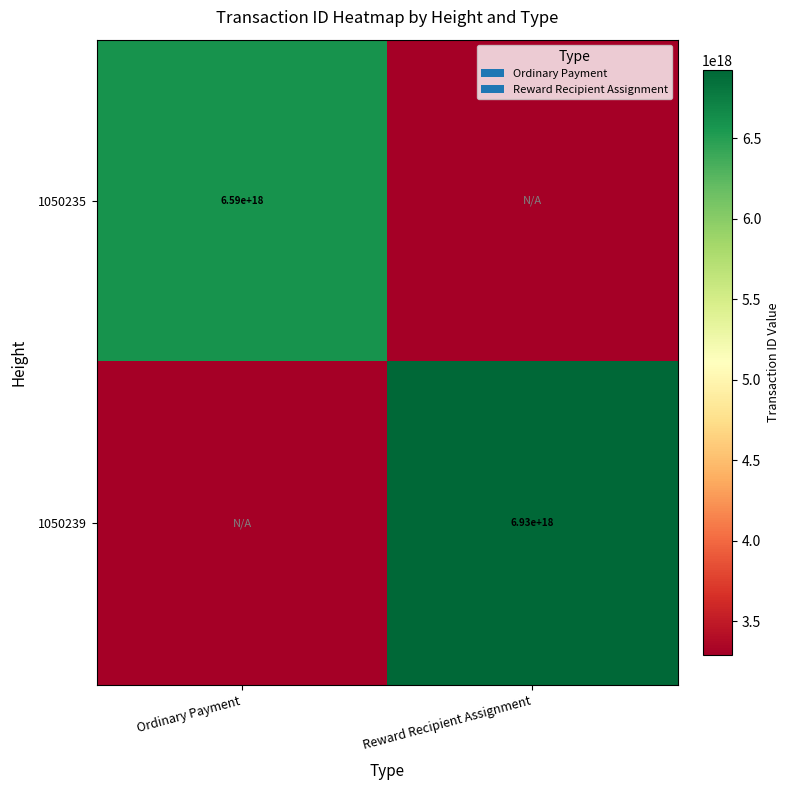

What is the maximum value shown in the chart?

6925166953505451008